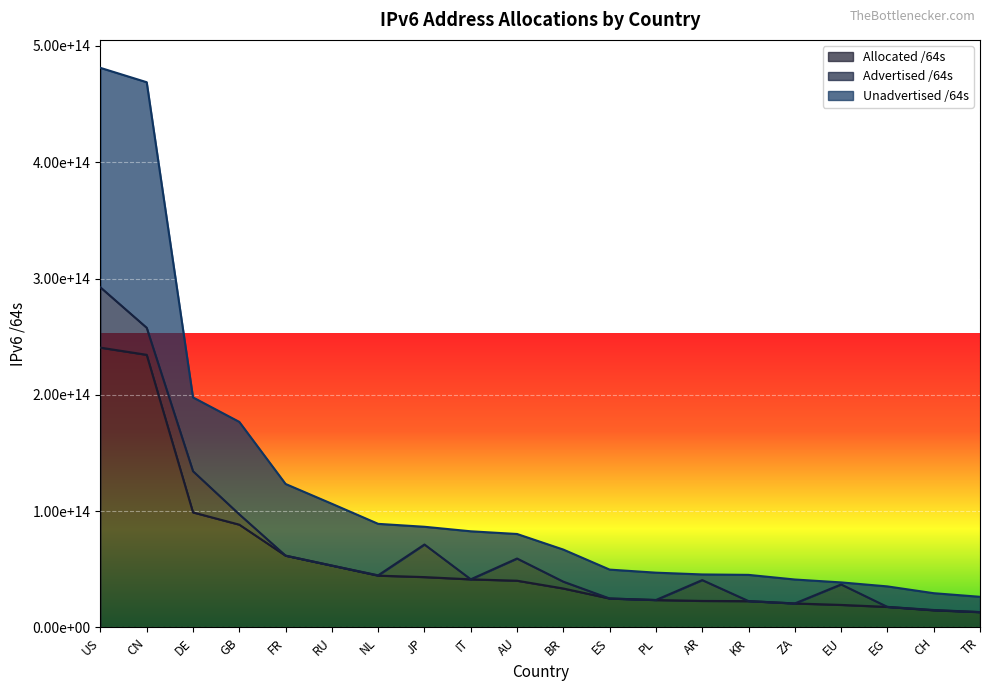

What is the label of the 4th point from the right?

EU